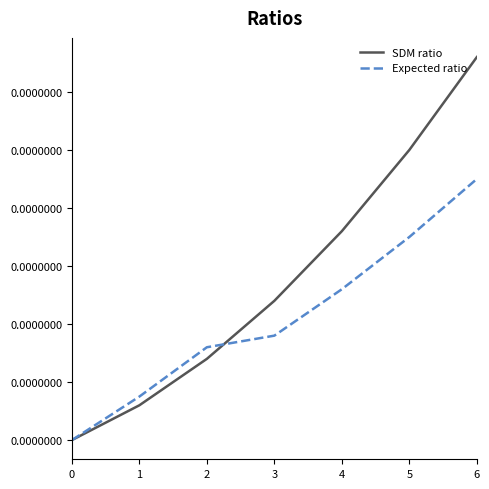

Which series has the widest spread of values?

SDM ratio